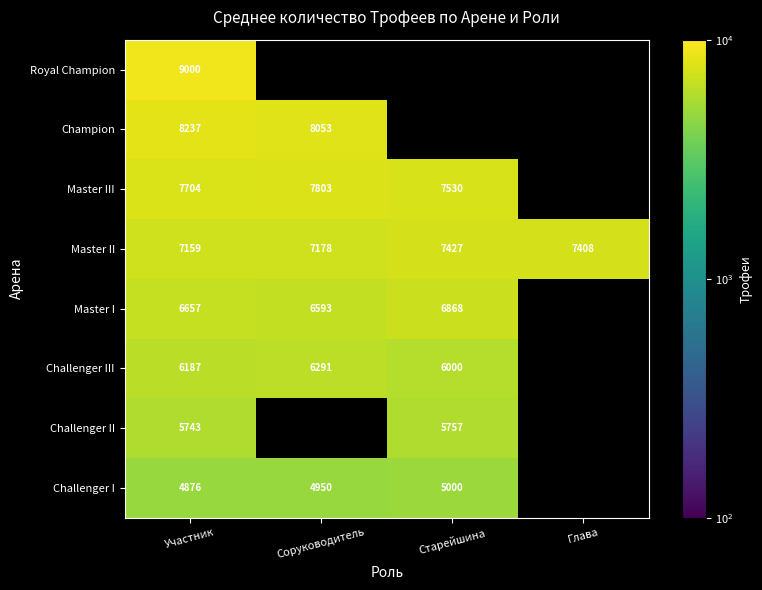

What is the sum of the Master I values at Старейшина and Соруководитель?

13461.0